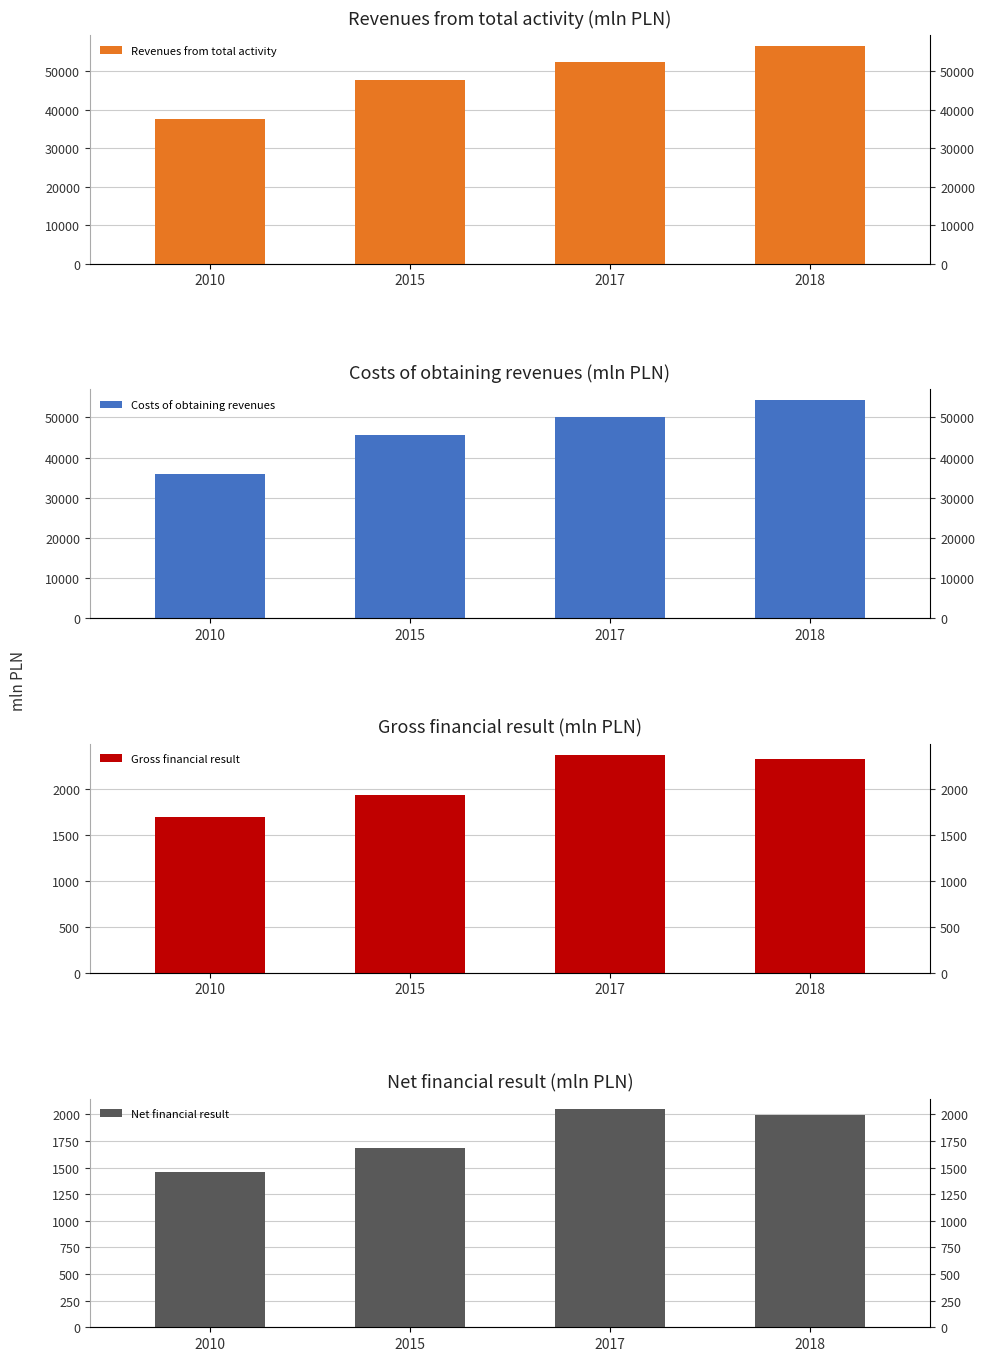

How many groups of bars are there?

4